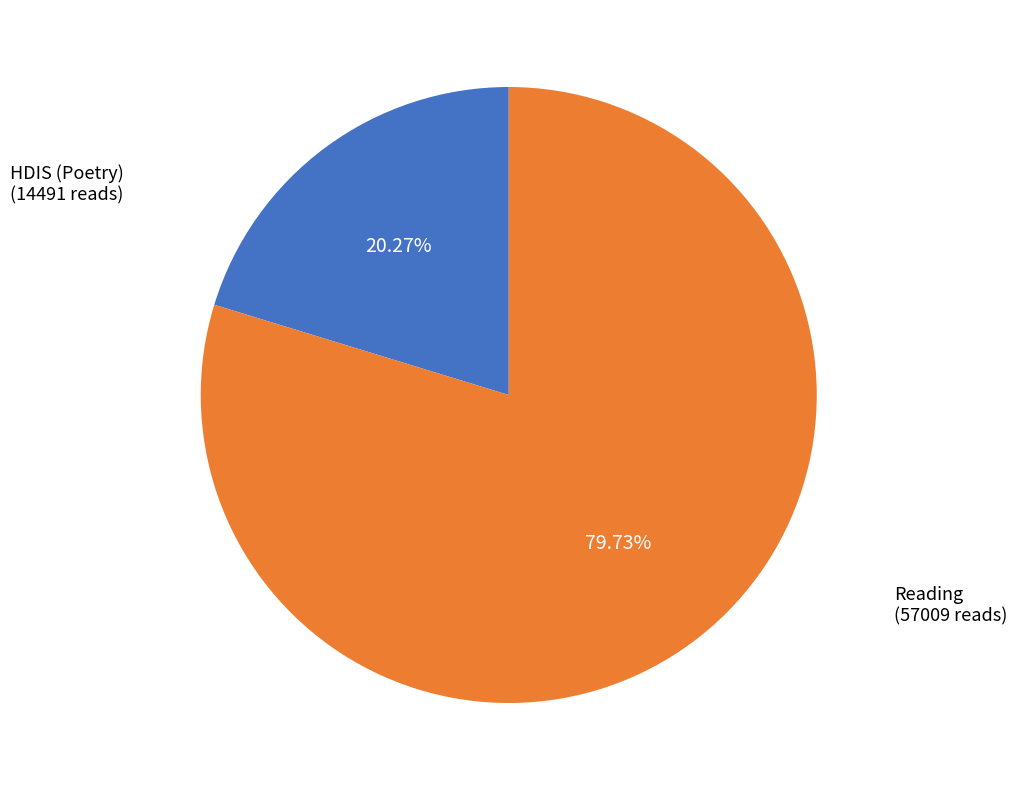

Is there a majority slice in this chart?

Yes